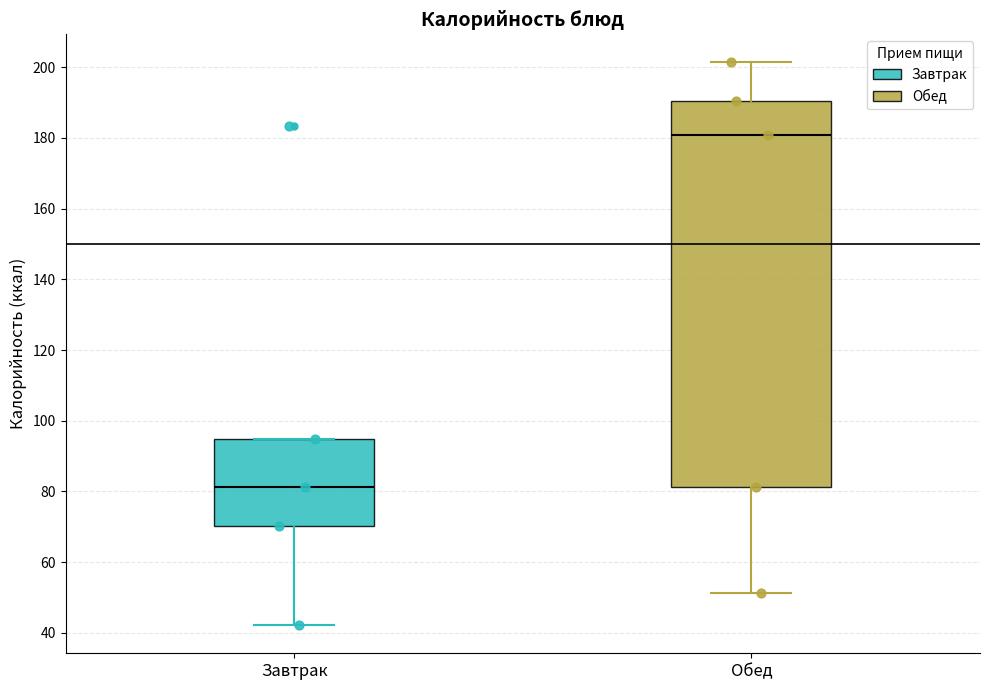

Where is the lower edge of the box for Обед on the y-axis? The values are not printed on the chart, so give them approximately, as read against the axis.

82